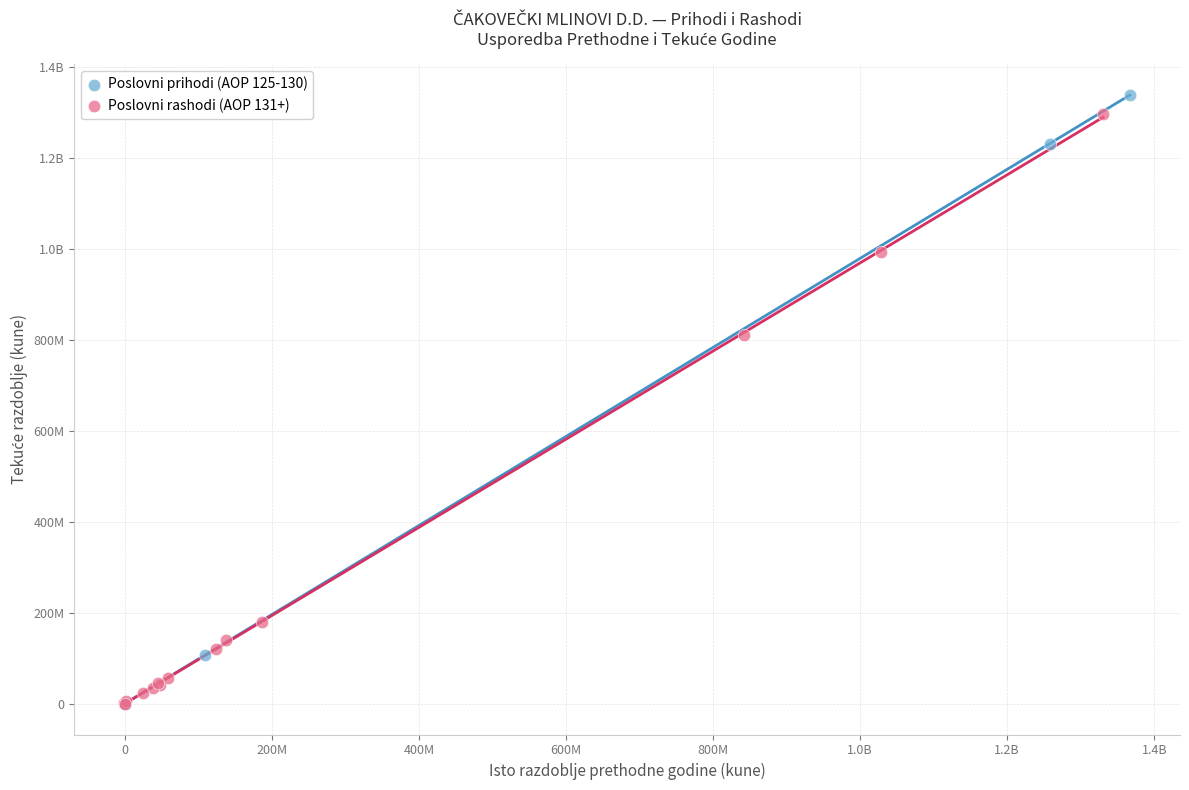

What are all the series names shown in the legend?

Poslovni prihodi (AOP 125-130), Poslovni rashodi (AOP 131+)